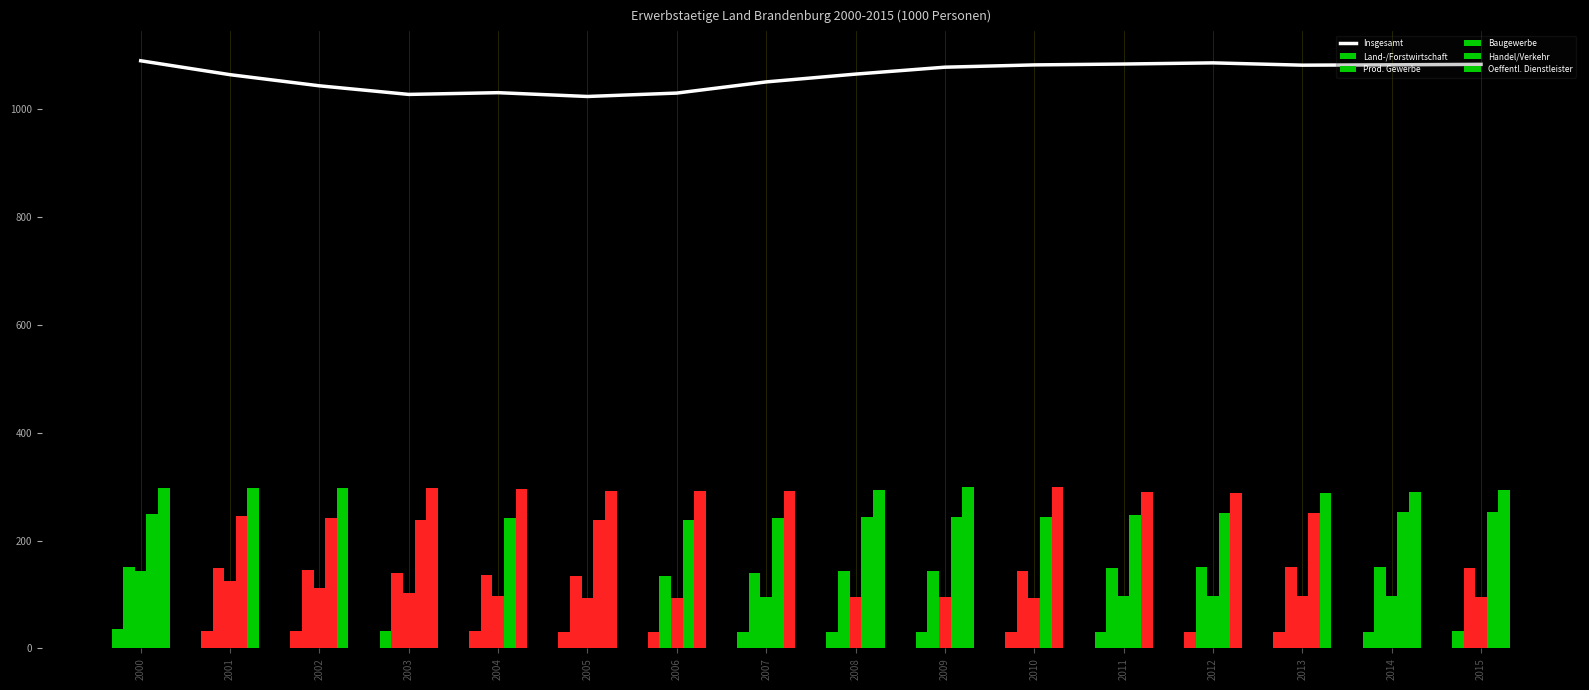

Is it true that Baugewerbe equals 154.0 at 2002?

False